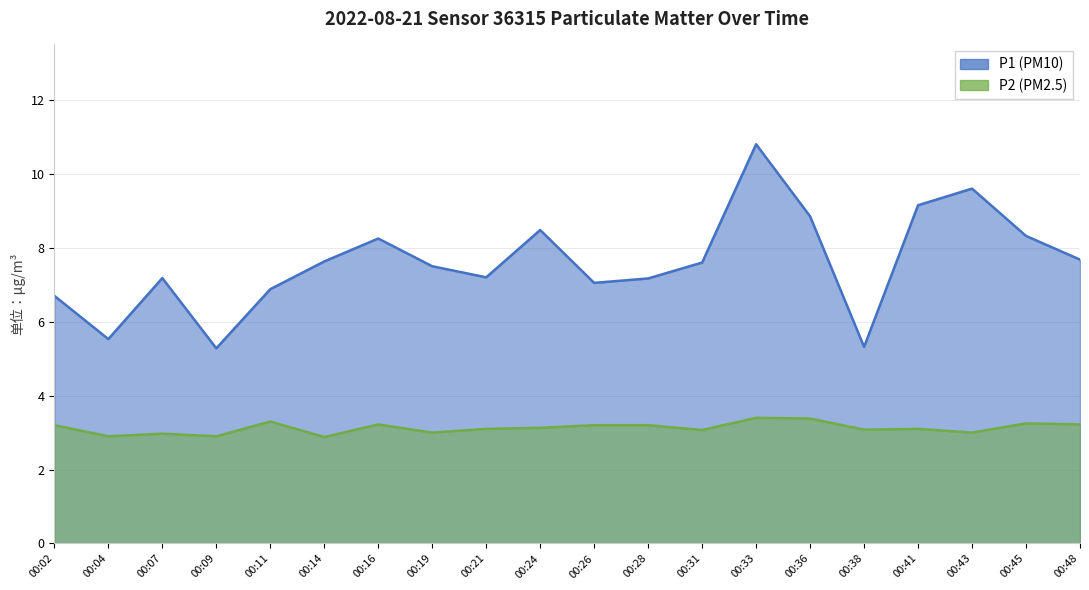

Rank the series by their average value, from highest to lowest.

P1 (PM10), P2 (PM2.5)